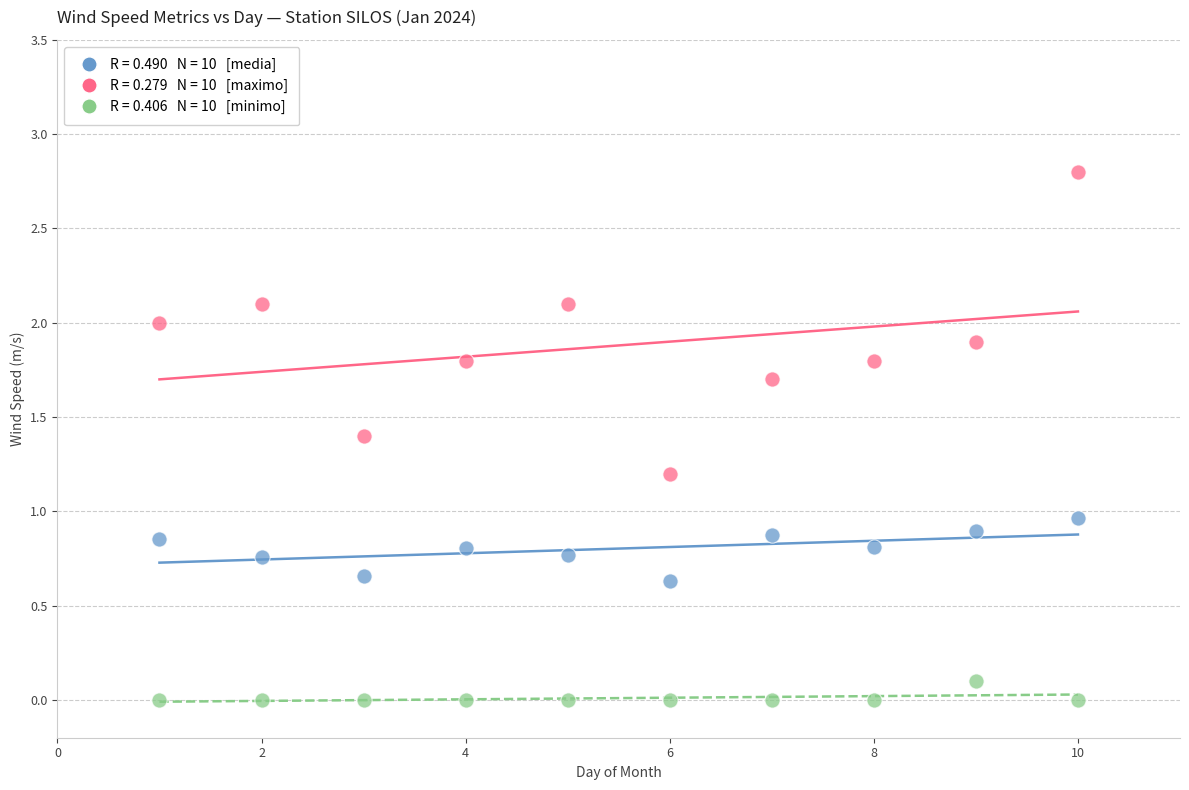

Across all data points, what is the range of Y values (max minus min)?

2.8